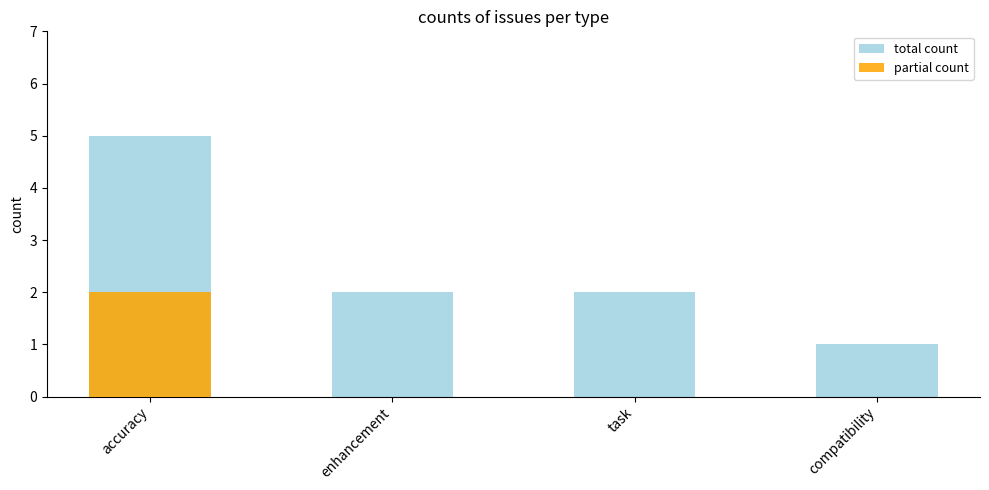

Between task and compatibility, which series saw the biggest shift?

total count